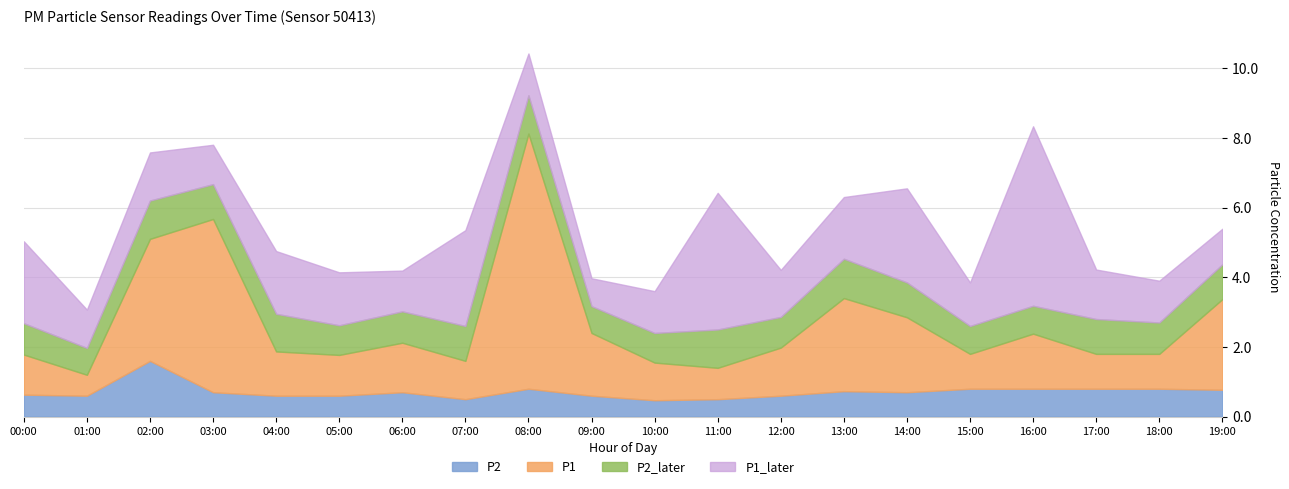

Which series changed the most between 14:00 and 19:00?

P1_later